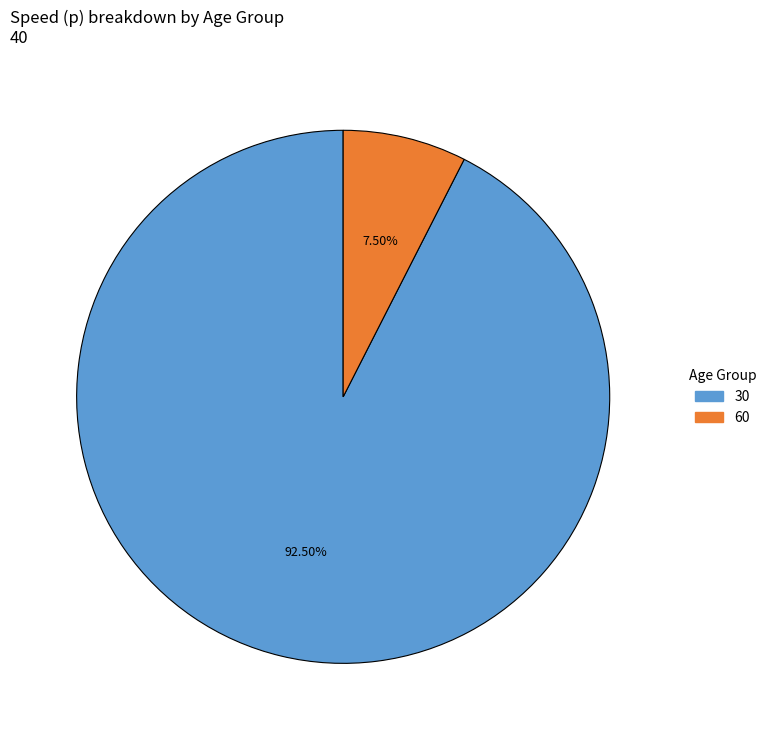

Is there any slice that represents more than half of the pie?

Yes